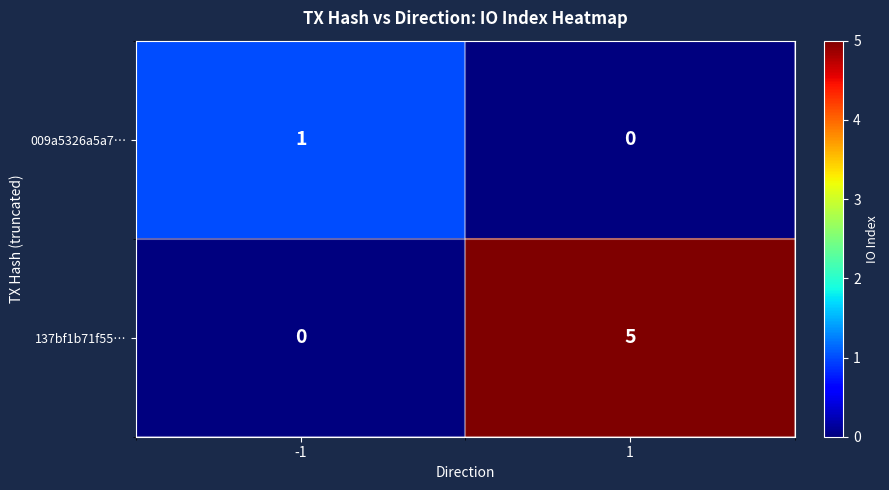

Which series has the largest range (max minus min)?

137bf1b71f55…